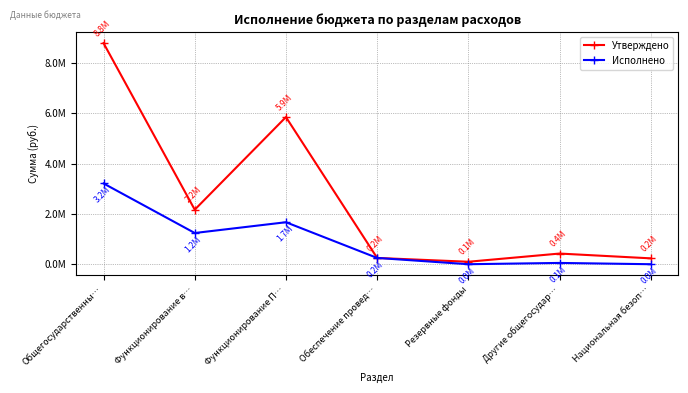

What is the value of the Утверждено point at the 3rd from the left?

5856973.7